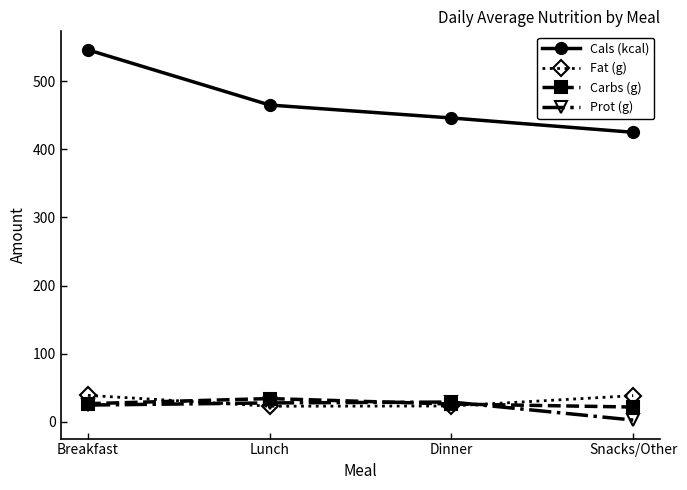

True or false: Carbs (g) and Cals (kcal) intersect in this chart.

False